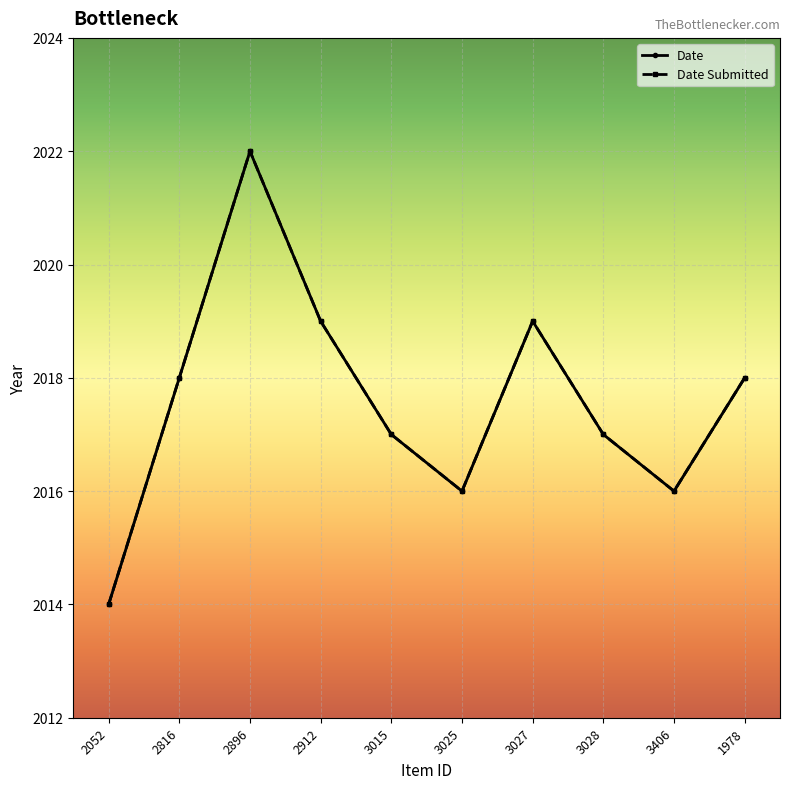

At which category does Date Submitted reach its first local valley?

3025